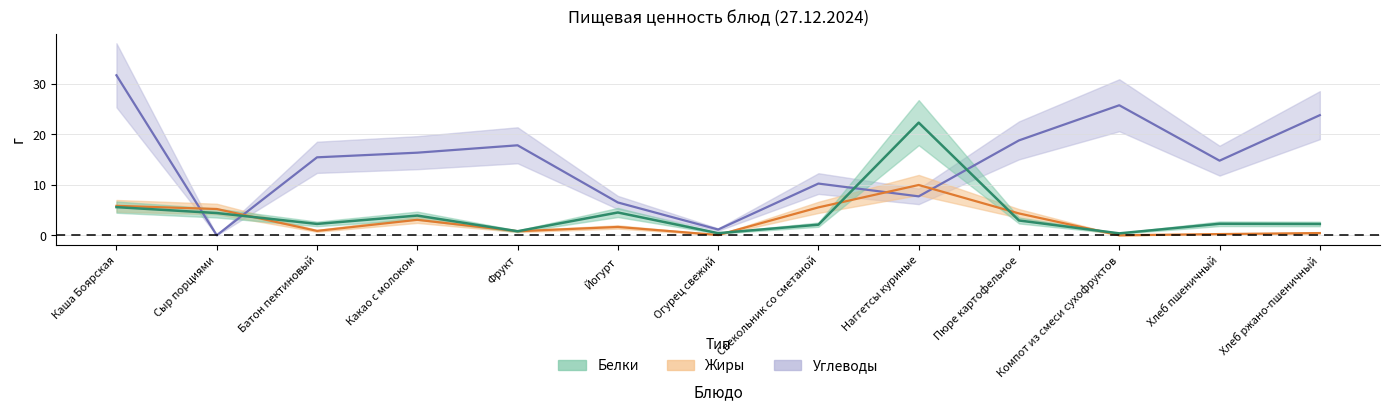

What is the difference between the maximum and minimum values in the Углеводы series?

31.6